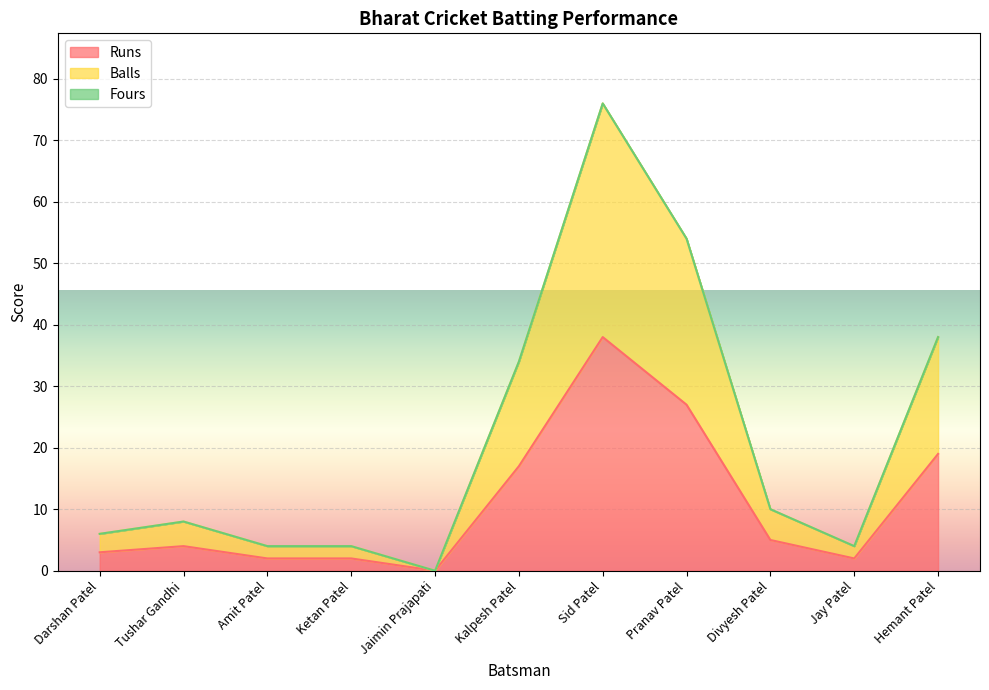

Which series has the largest range (max minus min)?

Balls